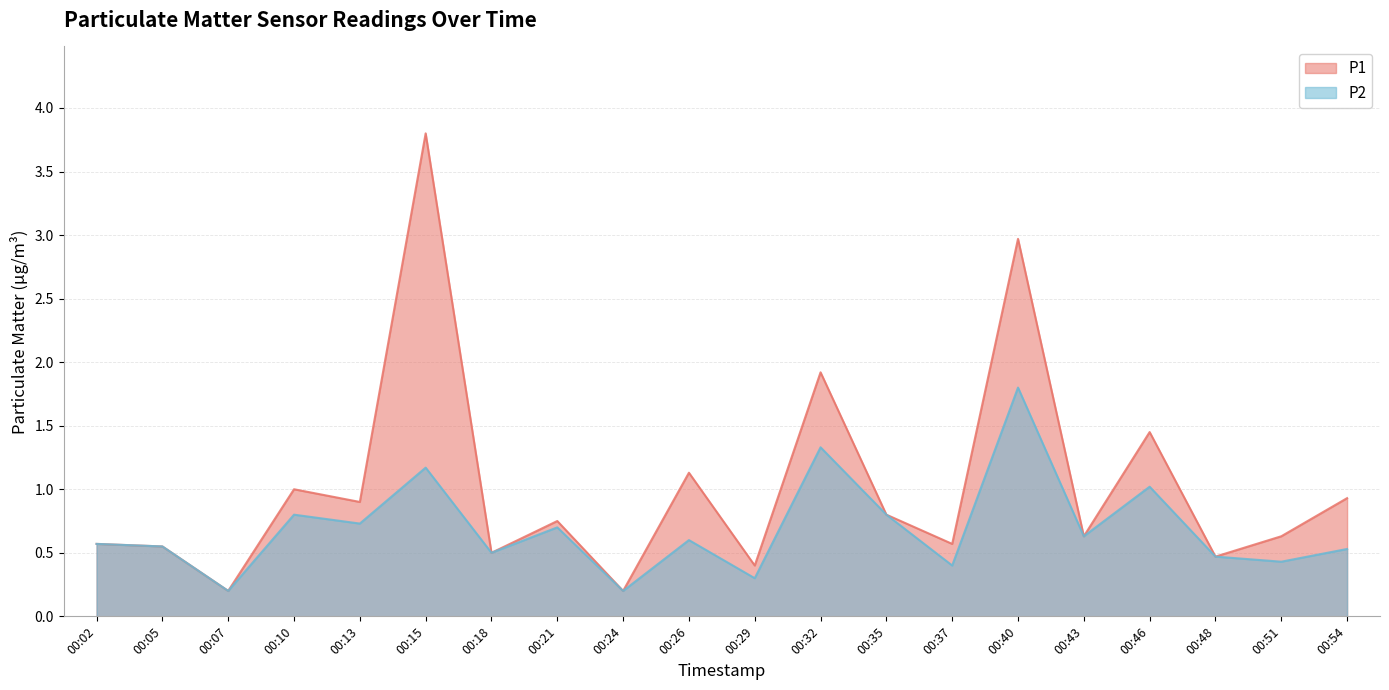

Where is P1 nearest to the value 2?

00:32